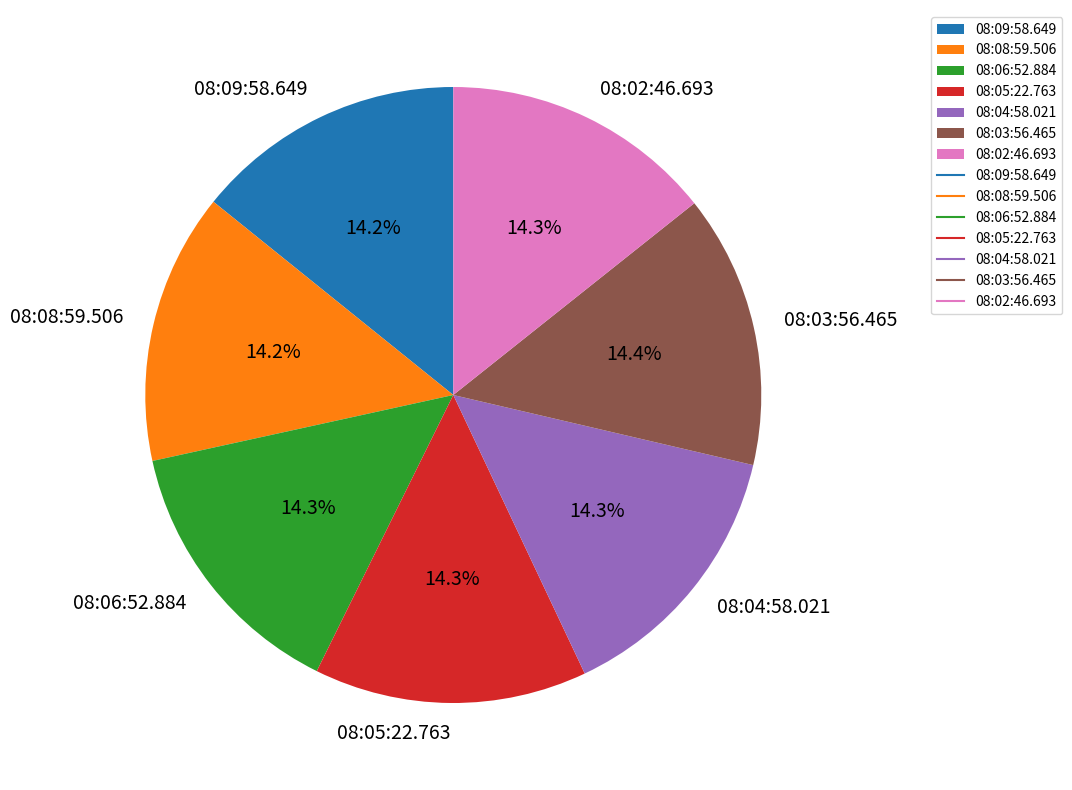

Does 08:09:58.649 represent more than half of the total?

No